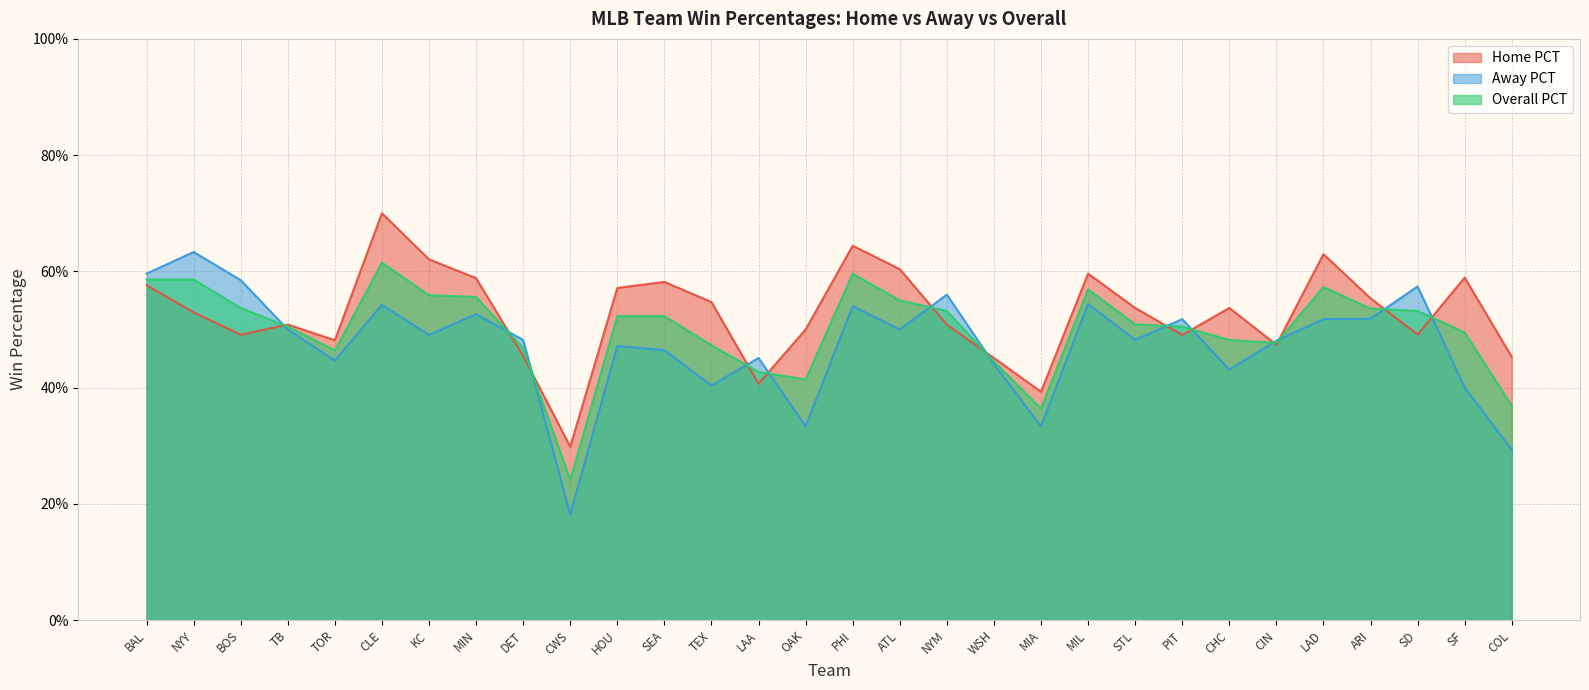

What is the average value of the Away PCT series?

0.5